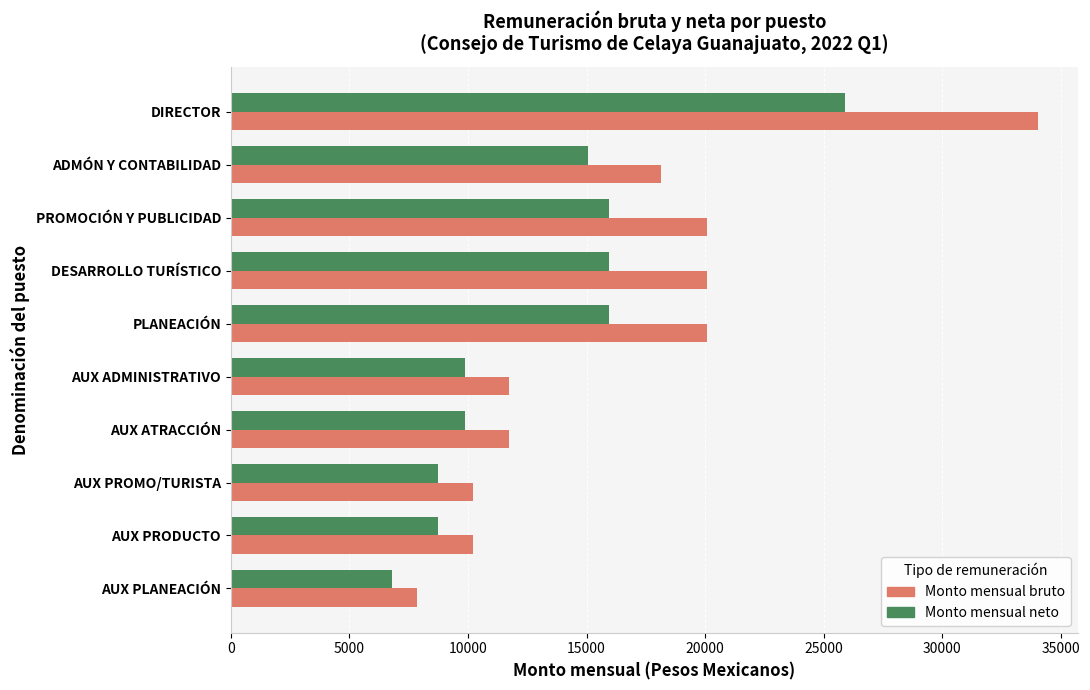

How many values in the Monto mensual neto series exceed 15080?

5